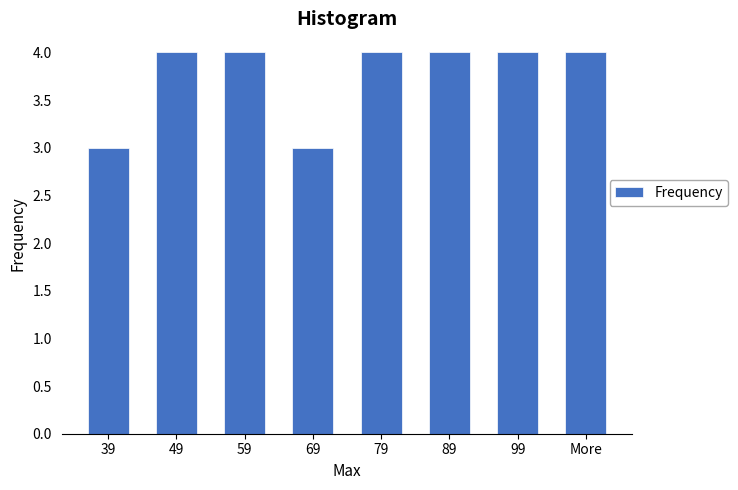

Reading right to left, what are all the values shown in this chart?

4	4	4	4	3	4	4	3